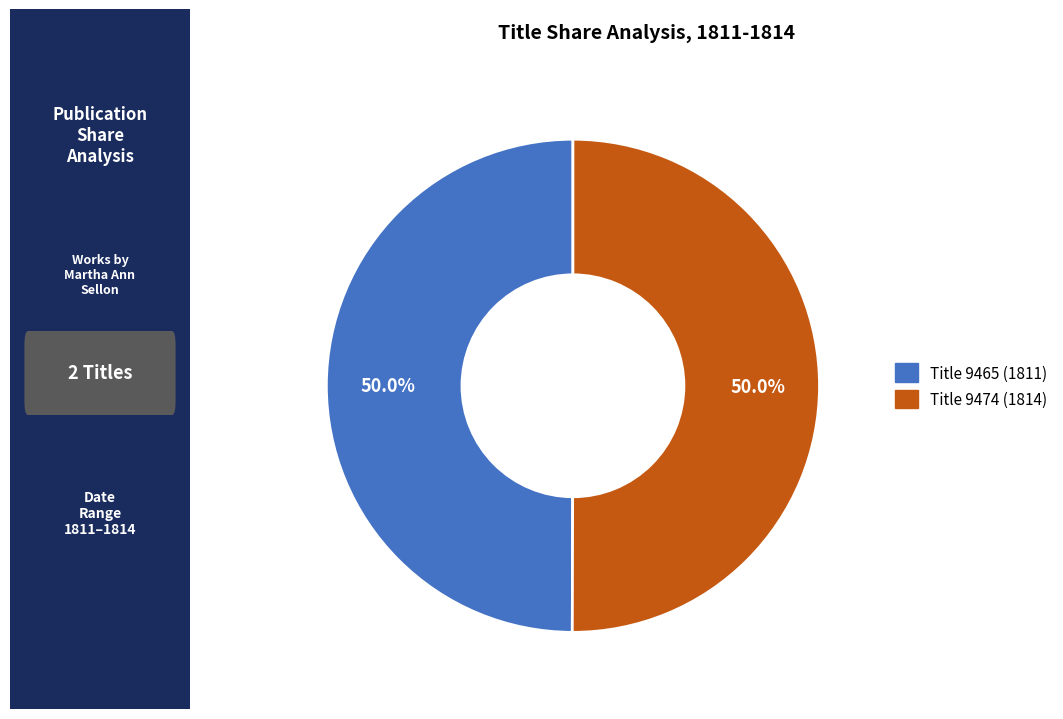

Is the sum of Title 9465 (1811) and Title 9474 (1814) greater than half?

Yes